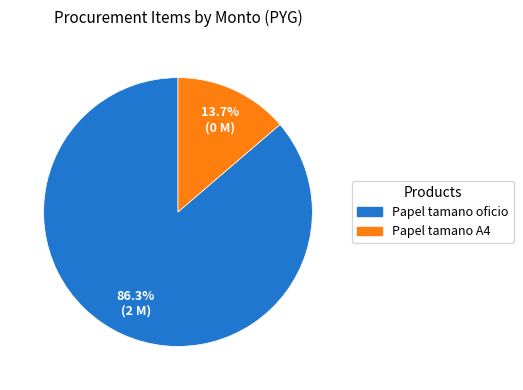

To the nearest percent, what is the average slice percentage?

50%